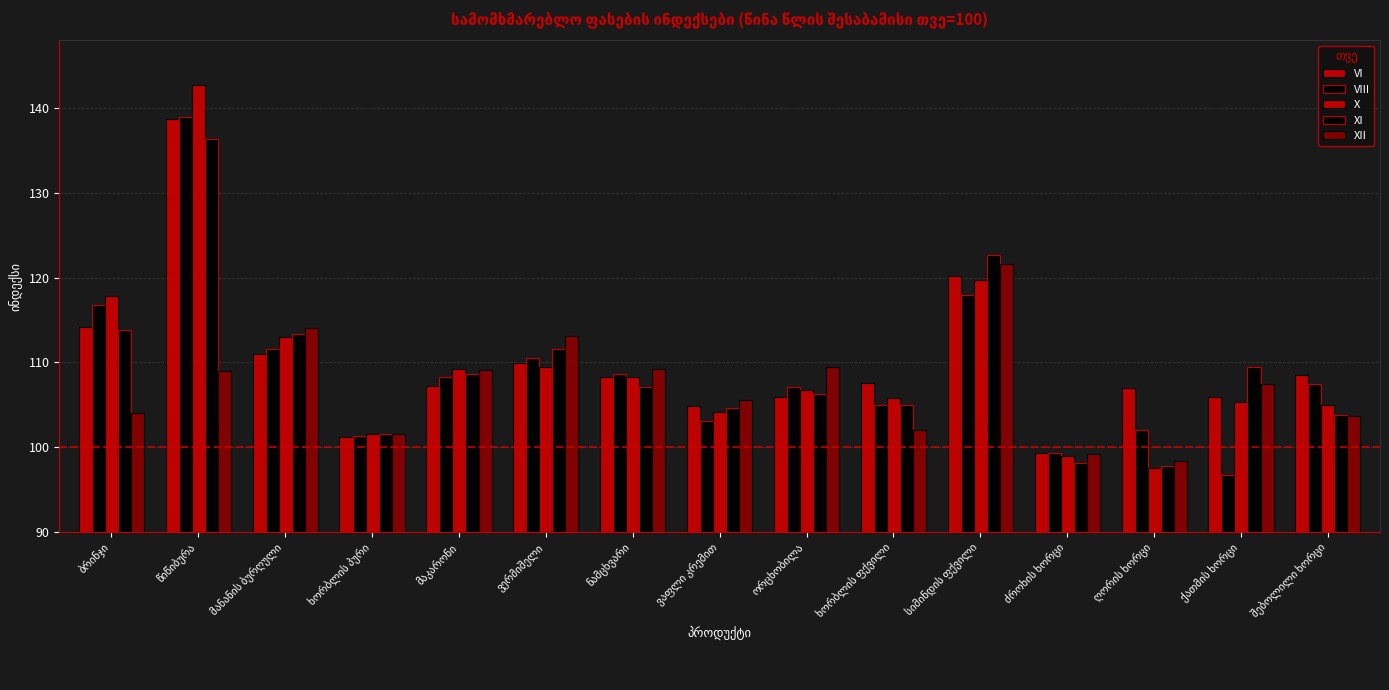

Count the number of categories in the chart.

15